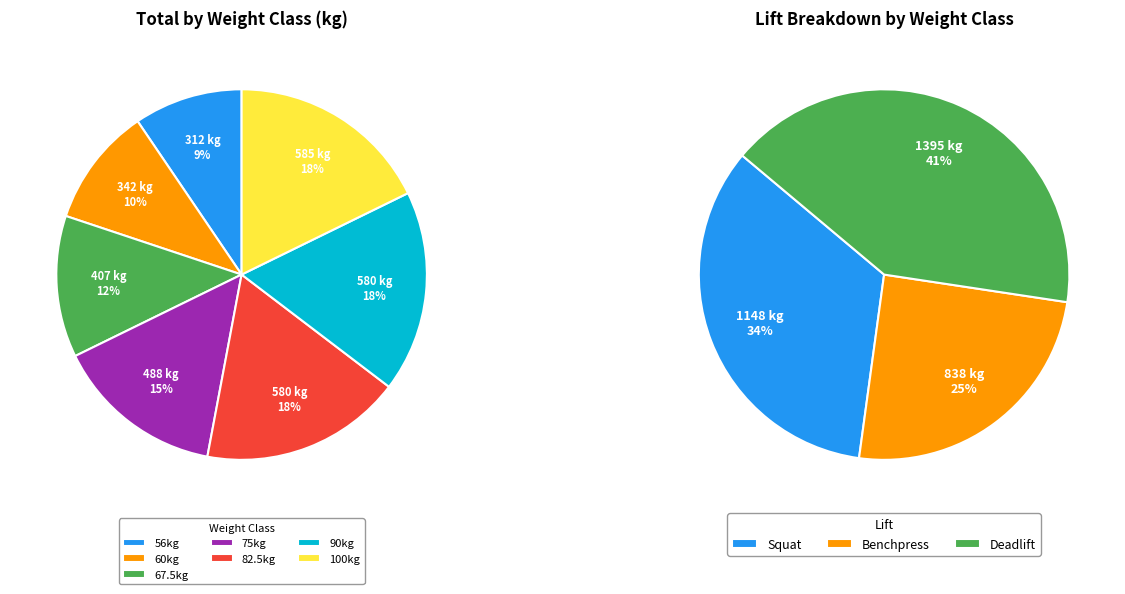

Which category has the smallest portion of the pie?

56kg